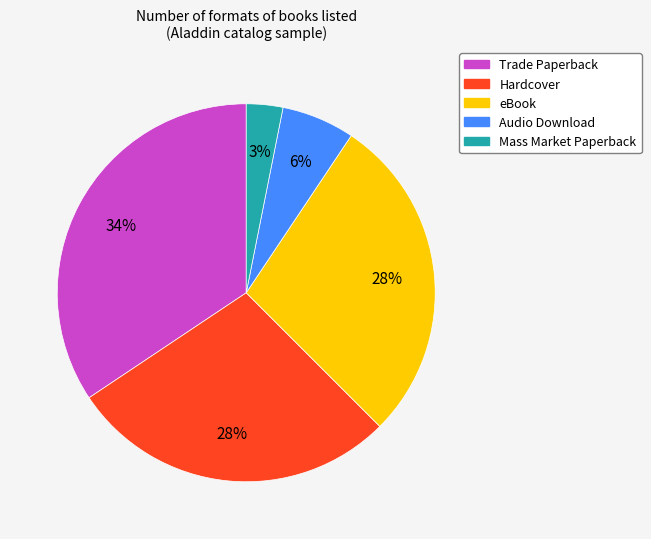

Does Hardcover represent more than half of the total?

No